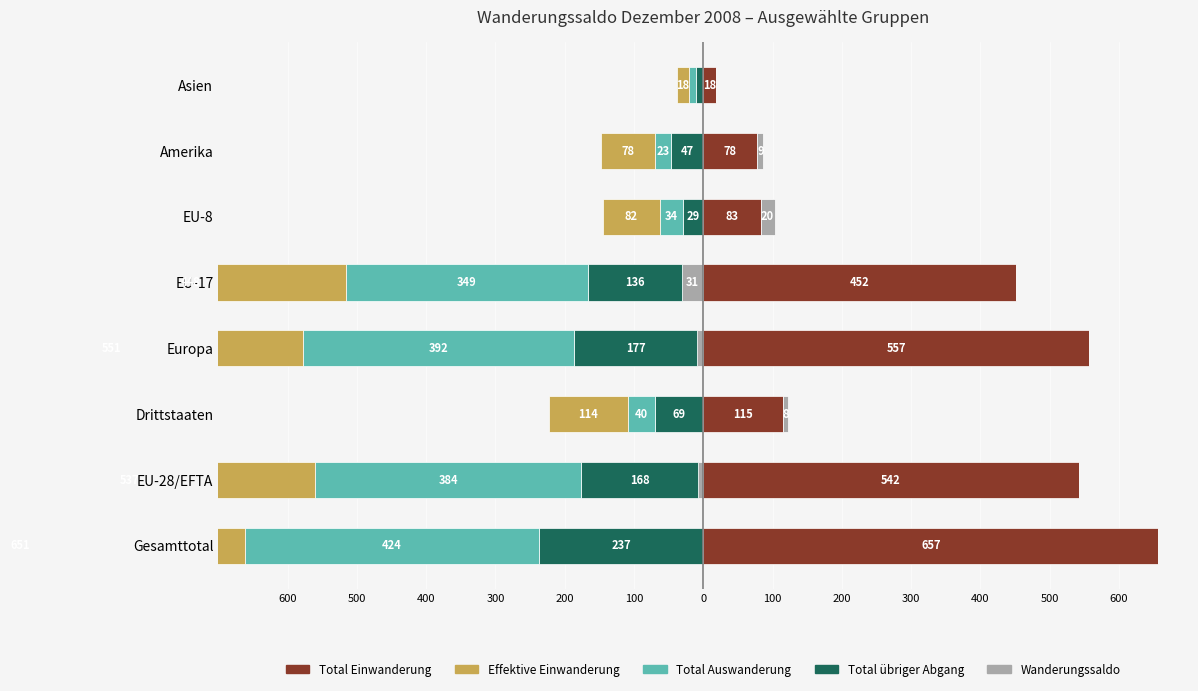

How many groups of bars are there?

8